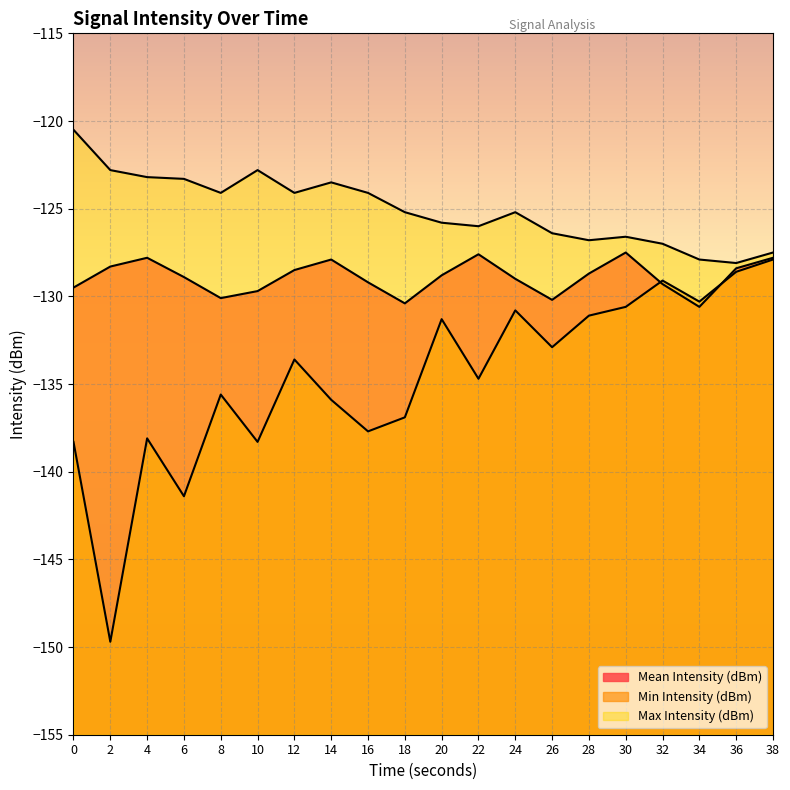

Reading left to right, extract all data points from this chart.

Mean Intensity (dBm): -129.5	-128.3	-127.8	-128.9	-130.1	-129.7	-128.5	-127.9	-129.2	-130.4	-128.8	-127.6	-129.0	-130.2	-128.7	-127.5	-129.3	-130.6	-128.4	-127.8
Min Intensity (dBm): -138.3	-149.7	-138.1	-141.4	-135.6	-138.3	-133.6	-135.9	-137.7	-136.9	-131.3	-134.7	-130.8	-132.9	-131.1	-130.6	-129.1	-130.3	-128.6	-127.9
Max Intensity (dBm): -120.5	-122.8	-123.2	-123.3	-124.1	-122.8	-124.1	-123.5	-124.1	-125.2	-125.8	-126.0	-125.2	-126.4	-126.8	-126.6	-127.0	-127.9	-128.1	-127.5